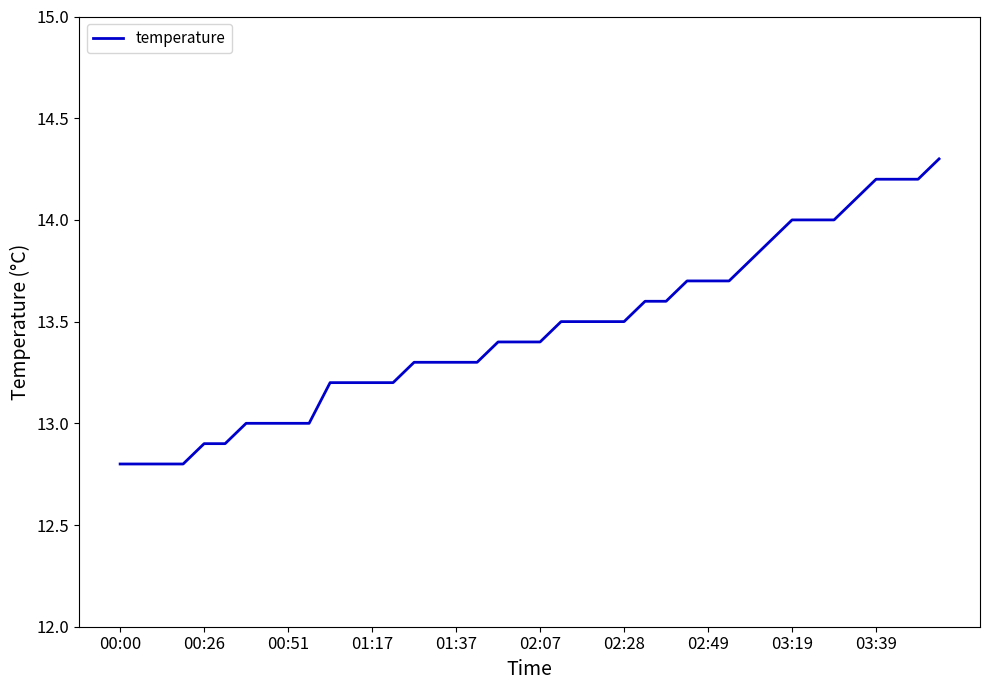

What is the minimum value shown in the chart?

12.8